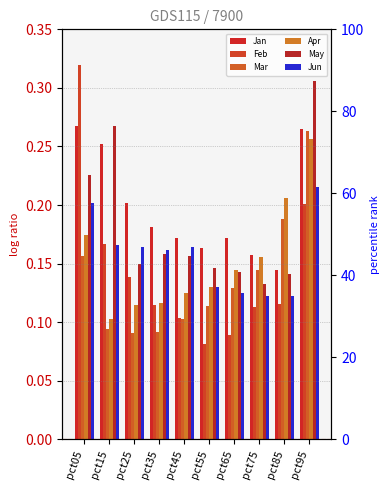

What is the value of the Mar bar at the 7th from the left?

0.1